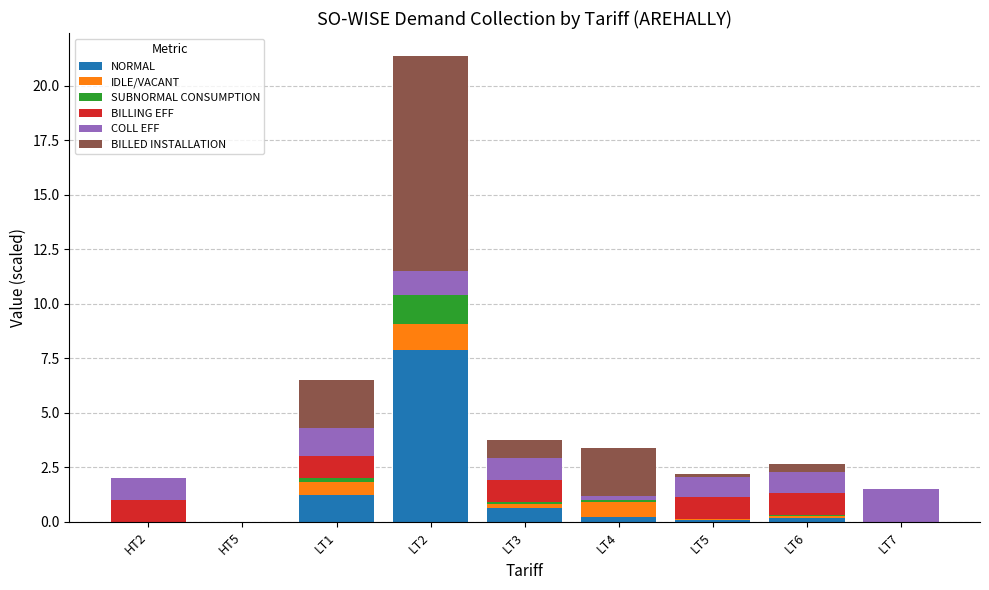

At which category is the sum across all series the highest?

LT2